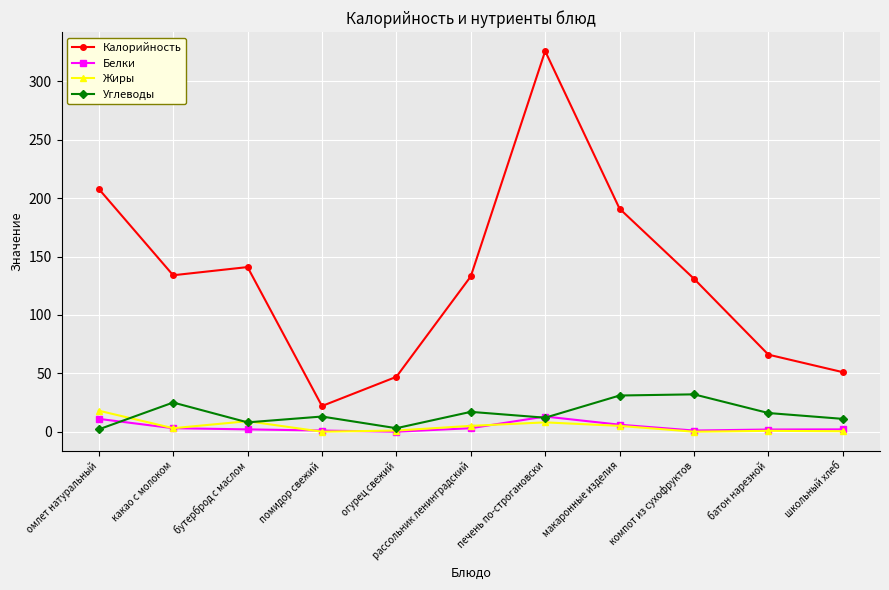

What position from the left is рассольник ленинградский?

6